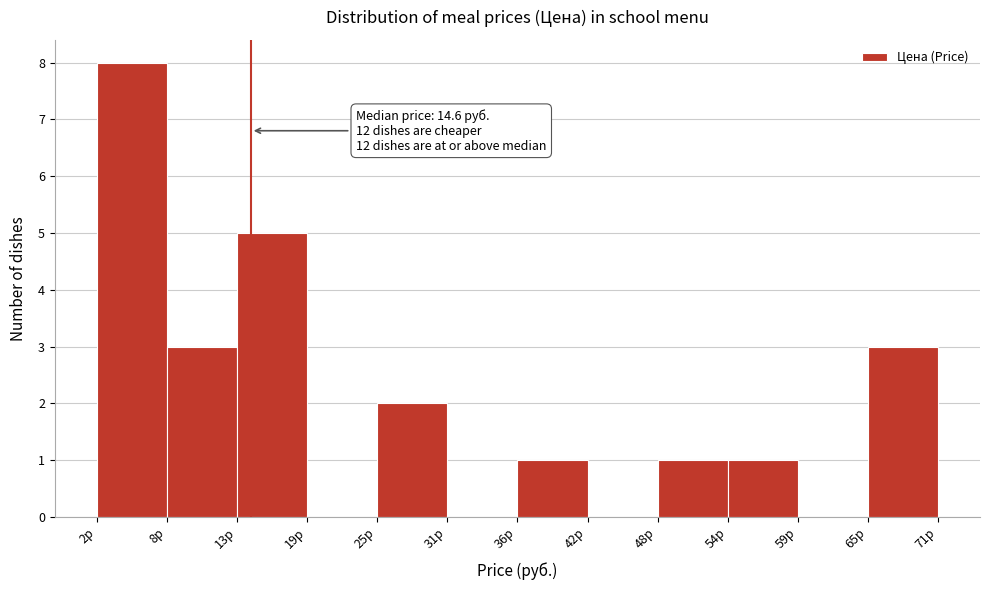

Over which range of the x-axis is the bar tallest?

2 to 8